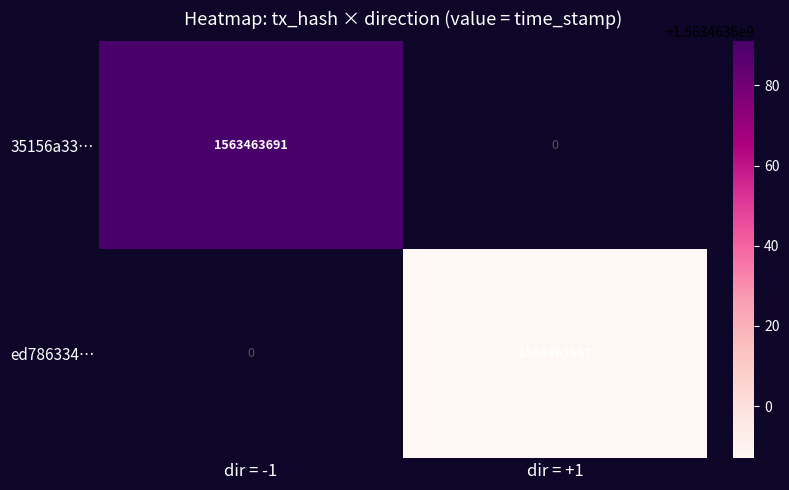

Rank the series by their average value, from highest to lowest.

35156a33f2da89cb42f2b22339bca8ced2df949, ed786334c3a4b2d54edb938ad6c2a38bd44cb9e